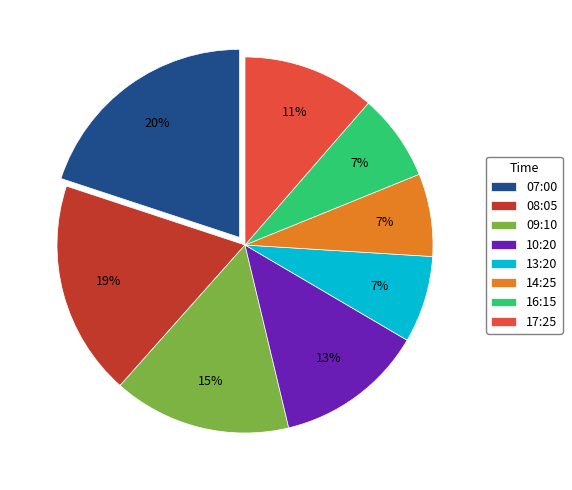

Is the sum of 07:00 and 08:05 greater than half?

No